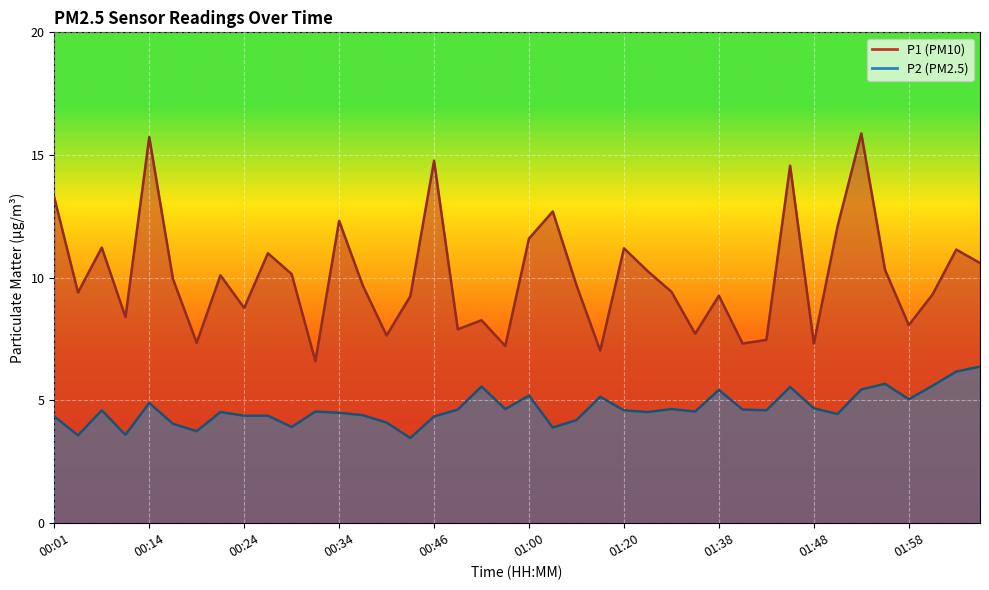

True or false: P1 has more than 1 points higher than both neighbors.

True